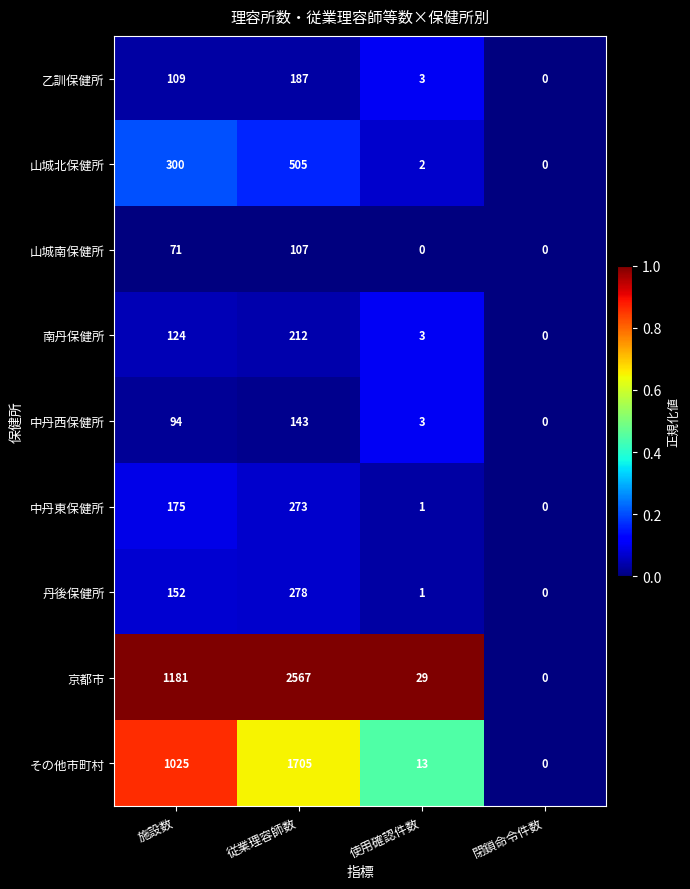

List the labels in order of その他市町村 value, smallest first.

閉鎖命令件数, 使用確認件数, 施設数, 従業理容師数